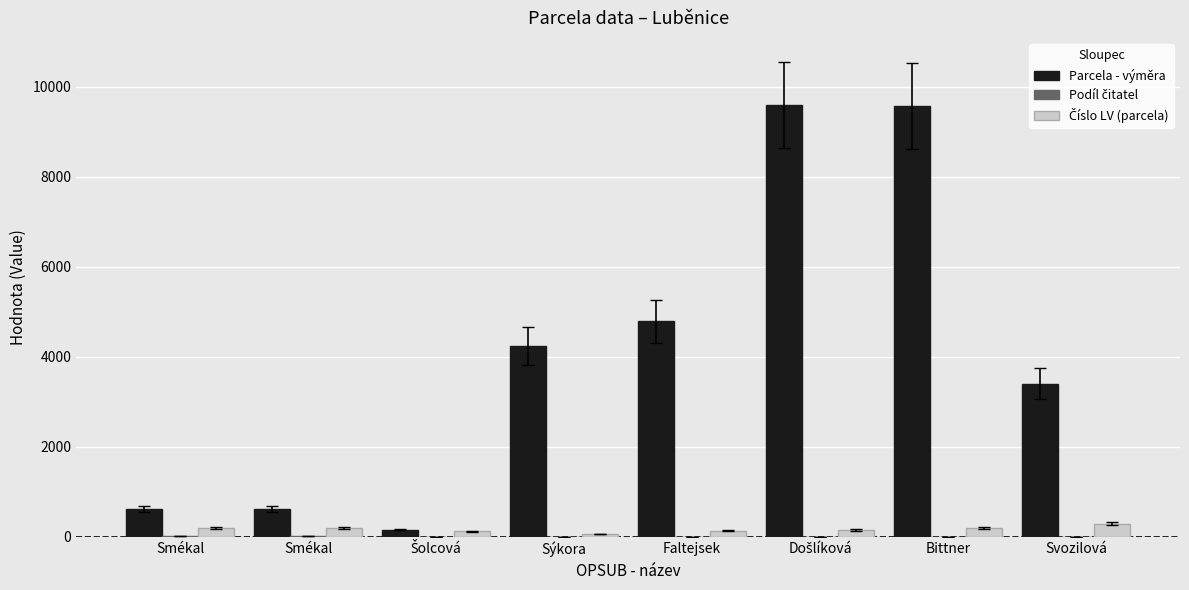

How many groups of bars are there?

8